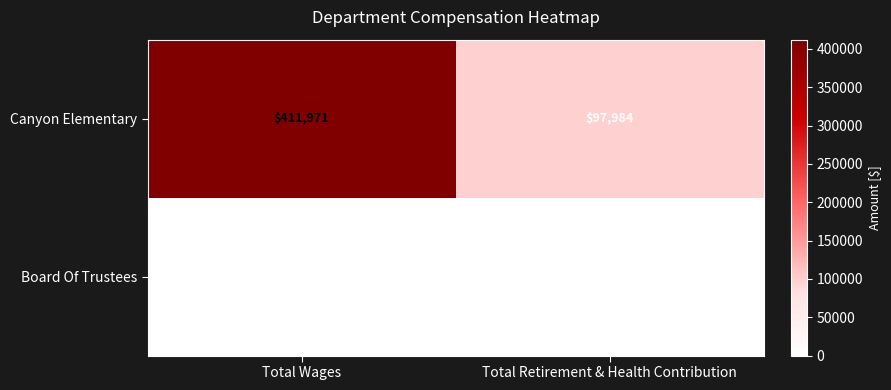

Reading left to right, extract all data points from this chart.

Canyon Elementary: Total Wages=411971	Total Retirement & Health Contribution=97984
Board Of Trustees: Total Wages=0	Total Retirement & Health Contribution=0